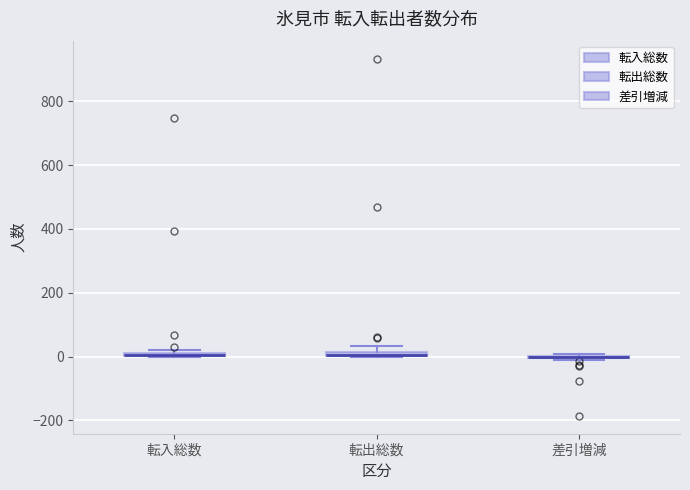

Where is the lower edge of the box for 転出総数 on the y-axis? The values are not printed on the chart, so give them approximately, as read against the axis.

0